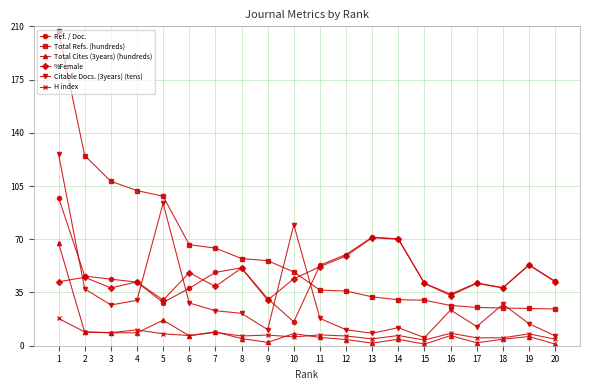

What is the lowest value of the Total Refs. (hundreds) series?

24.2